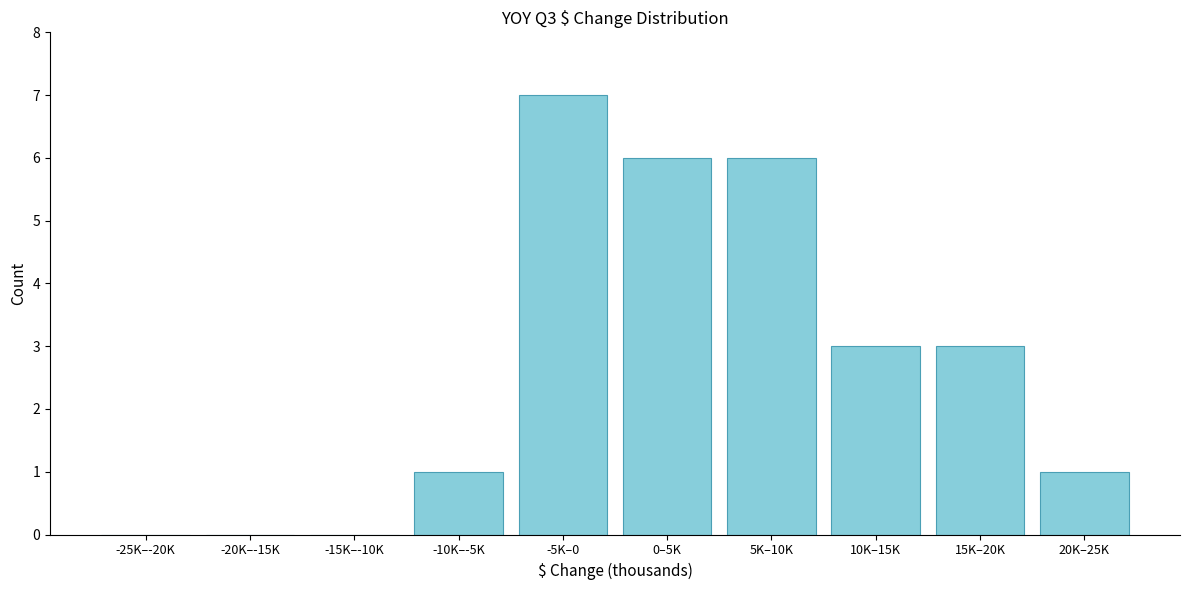

Reading right to left, what are all the values shown in this chart?

20K–25K=1	15K–20K=3	10K–15K=3	5K–10K=6	0–5K=6	-5K–0=7	-10K–-5K=1	-15K–-10K=0	-20K–-15K=0	-25K–-20K=0